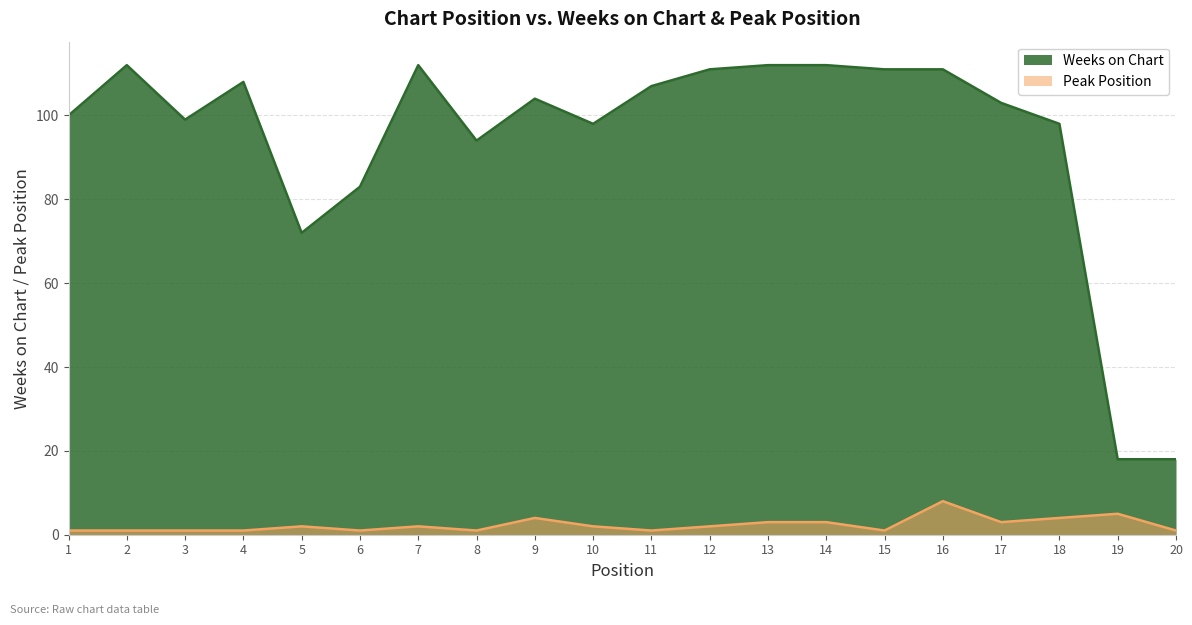

True or false: Weeks on Chart and Peak Position intersect in this chart.

False